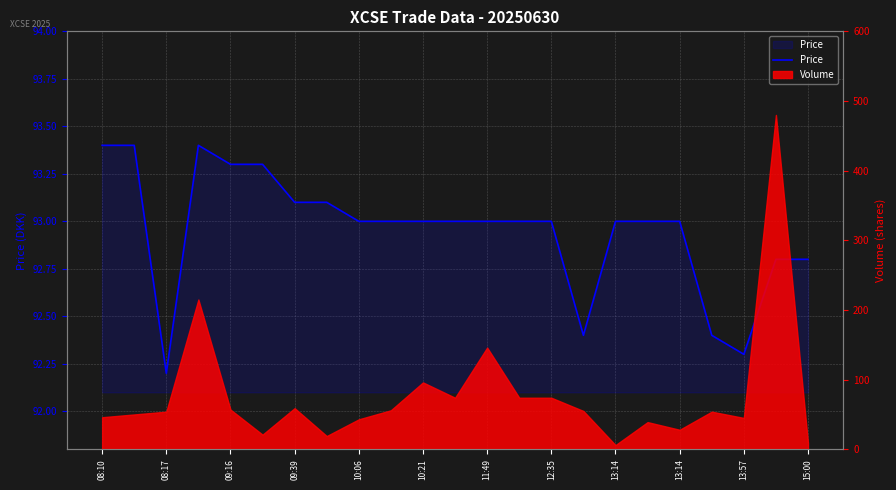

How many interior local peaks (higher than both neighbors) does the data have?

1